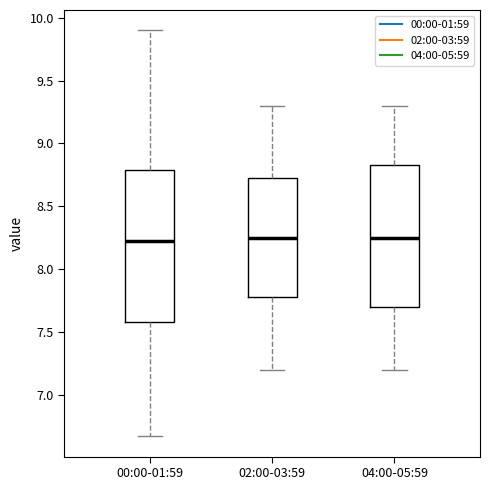

Reading left to right, read every box against the y-axis: the position of its median line, the range the box covers, and the ends of its whiskers. The values are not printed on the chart, so give them approximately, as read against the axis.

00:00-01:59: median 8.20, box 7.60 to 8.80, whiskers 6.65 to 9.90
02:00-03:59: median 8.25, box 7.80 to 8.75, whiskers 7.20 to 9.30
04:00-05:59: median 8.25, box 7.70 to 8.85, whiskers 7.20 to 9.30